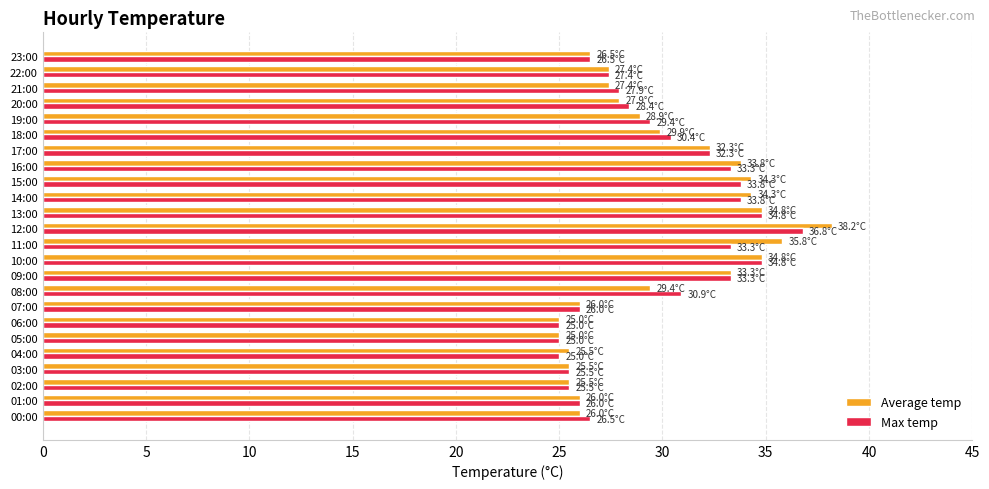

How many data points does each series have?

24